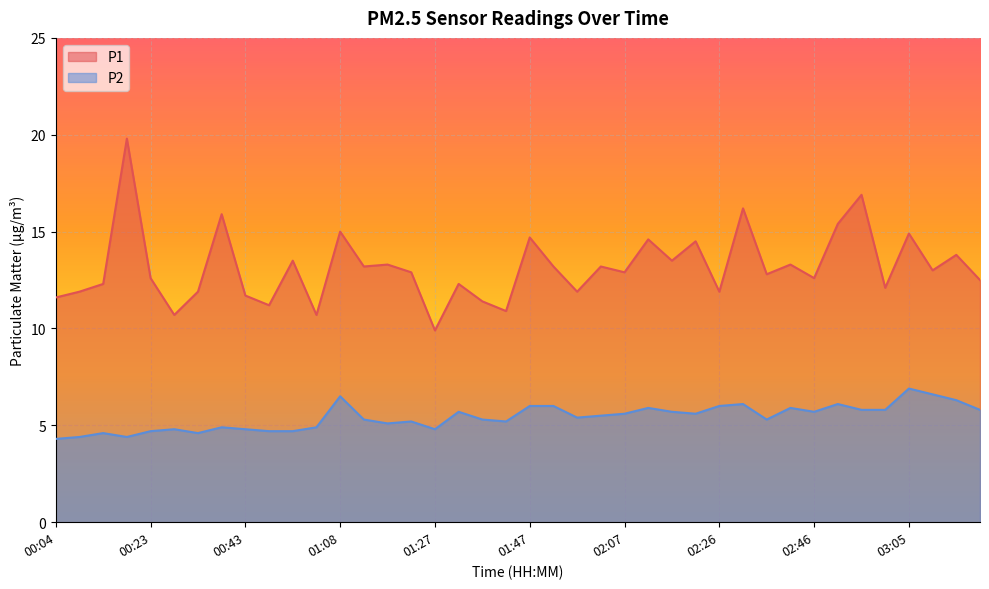

What is the difference between the maximum and minimum values in the P2 series?

2.6